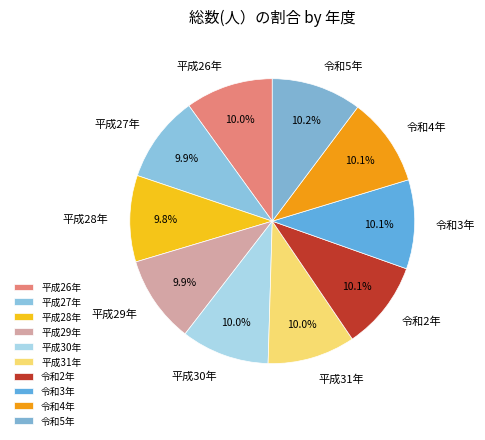

What is the ratio of the value at 平成26年 to the value at 平成29年?

1.0